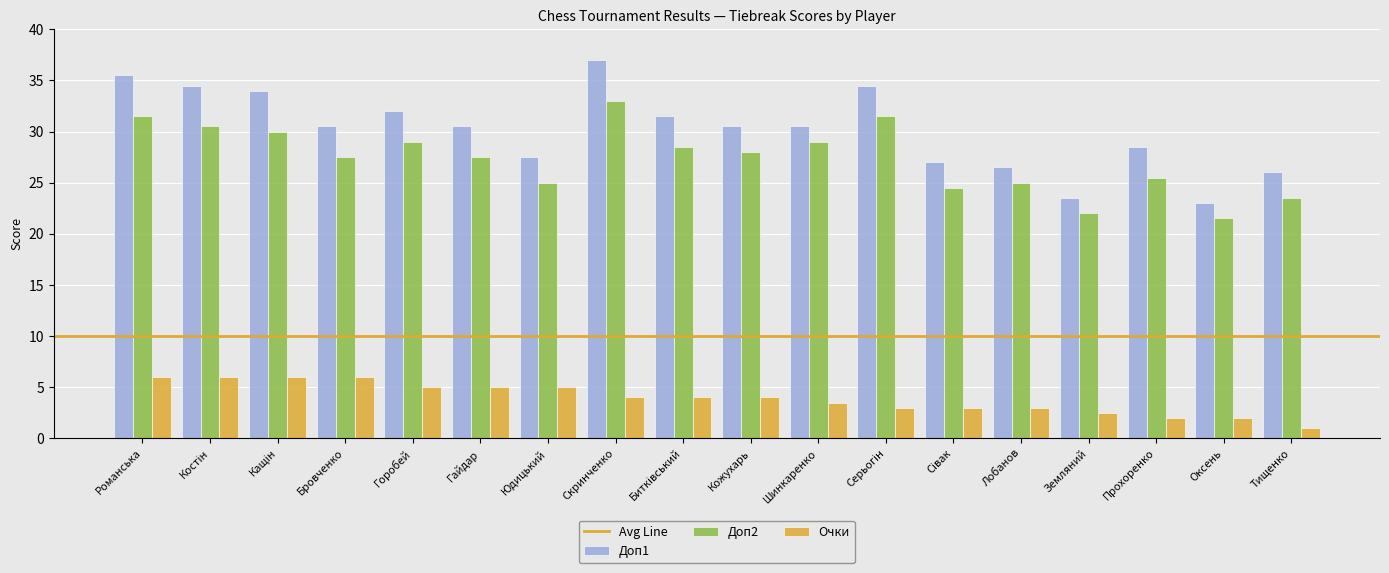

What is the spread (max minus min) of values at Скринченко?

33.0